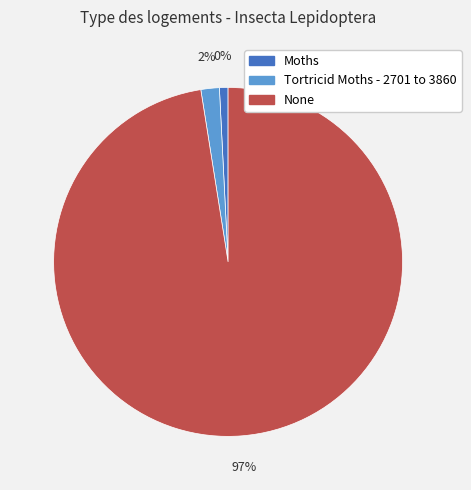

Combined, what portion of the pie is None and Tortricid Moths - 2701 to 3860?

99.2%